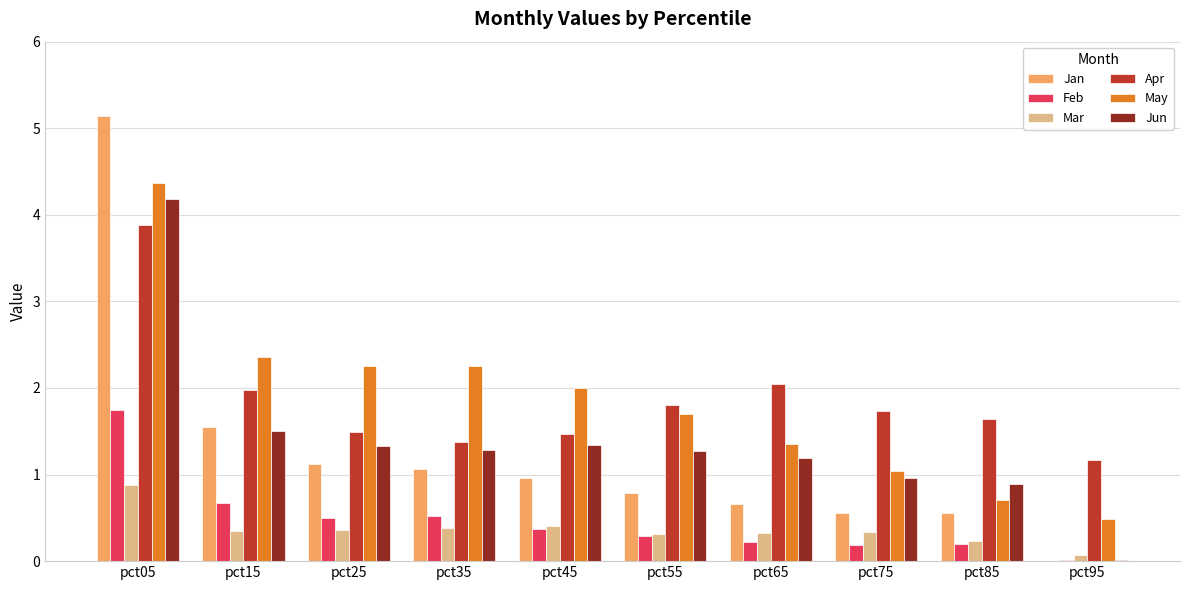

Between pct25 and pct85, which series saw the biggest shift?

May